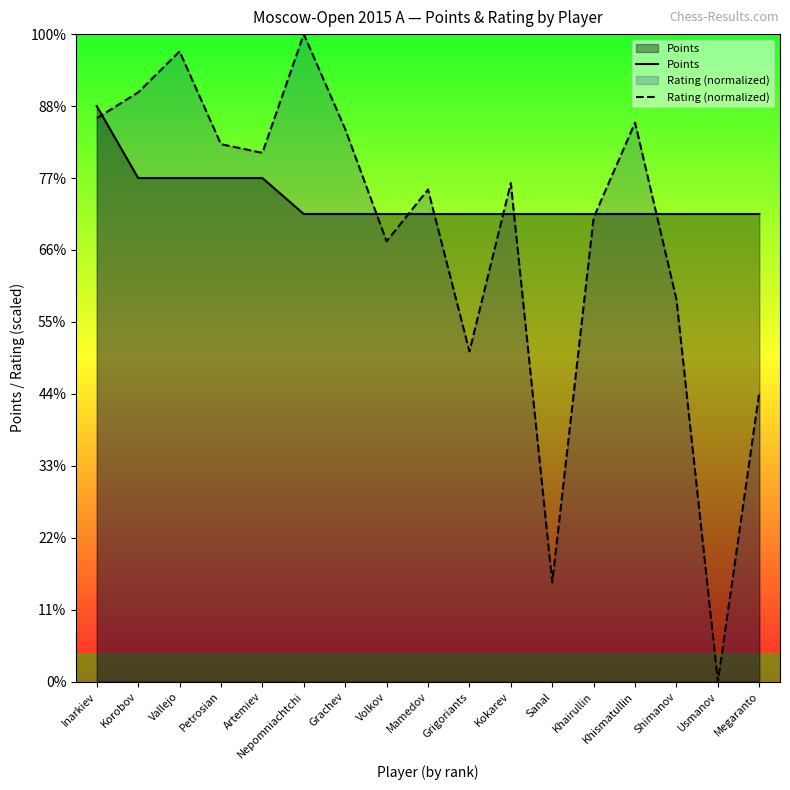

Read the Points value at Korobov.

7.0